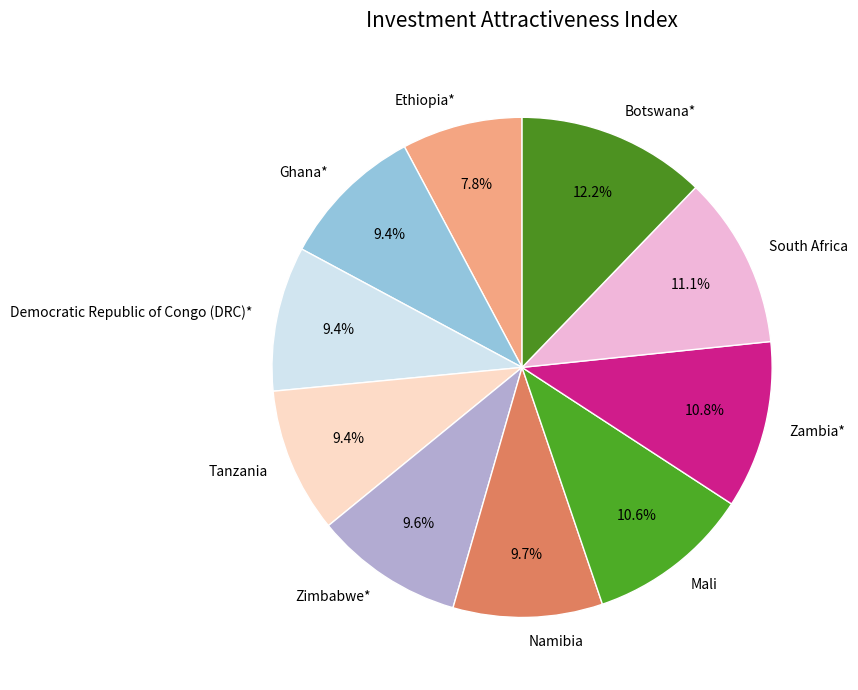

True or false: Mali accounts for 2% of the total.

False